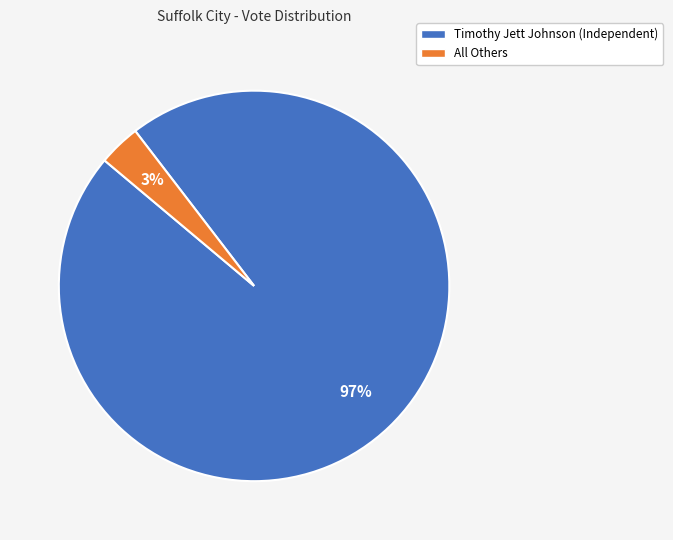

Which category accounts for the majority?

Timothy Jett Johnson (Independent)